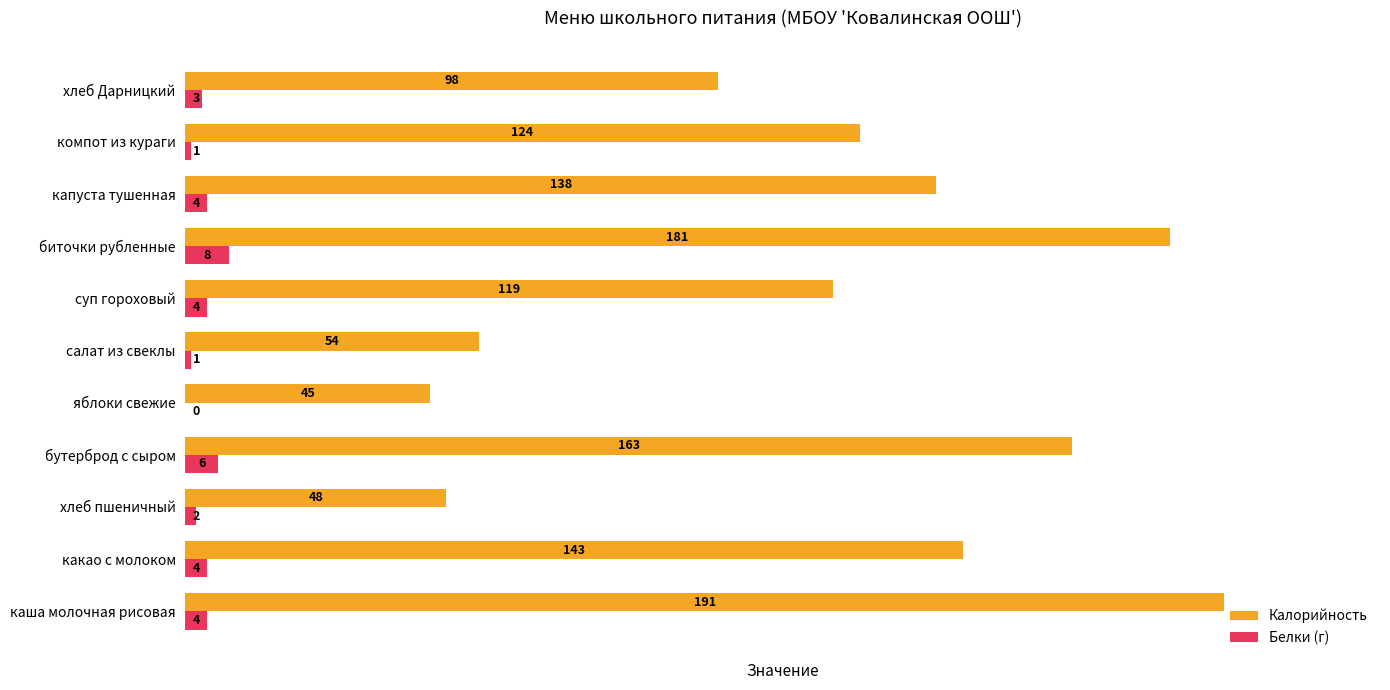

Which series changed the most between какао с молоком and хлеб пшеничный?

Калорийность